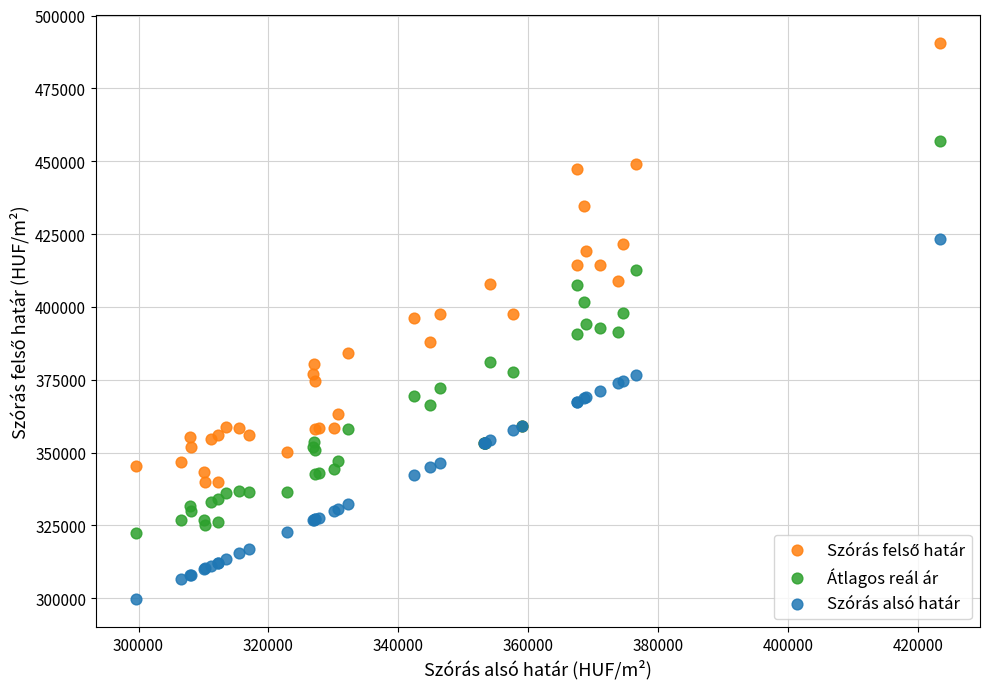

Which series contains the lowest Y value?

Szórás alsó határ